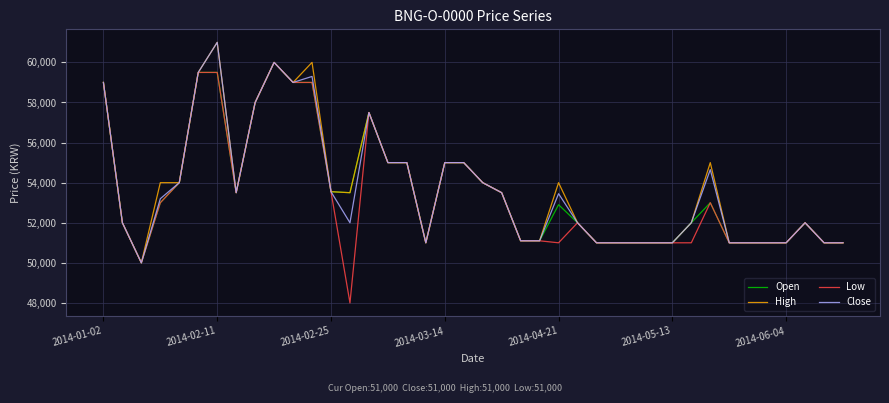

What is the average value of the High series?

53781